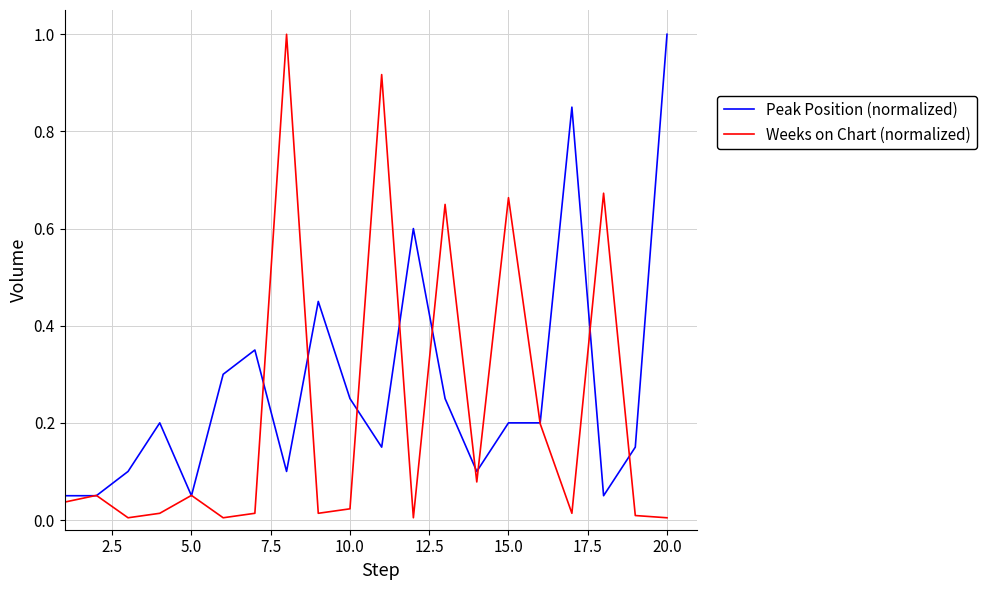

Rank the series by their average value, from highest to lowest.

Peak Position (normalized), Weeks on Chart (normalized)